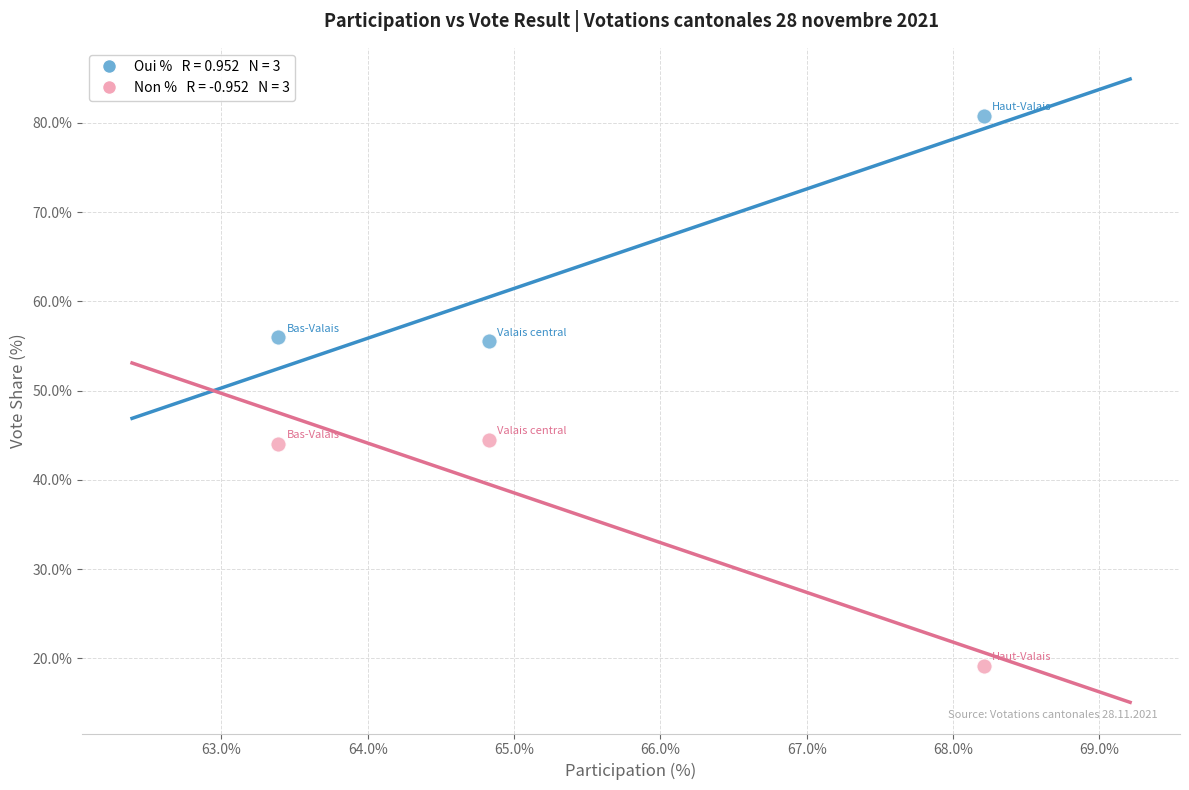

Across all data points, what is the range of Y values (max minus min)?

61.7